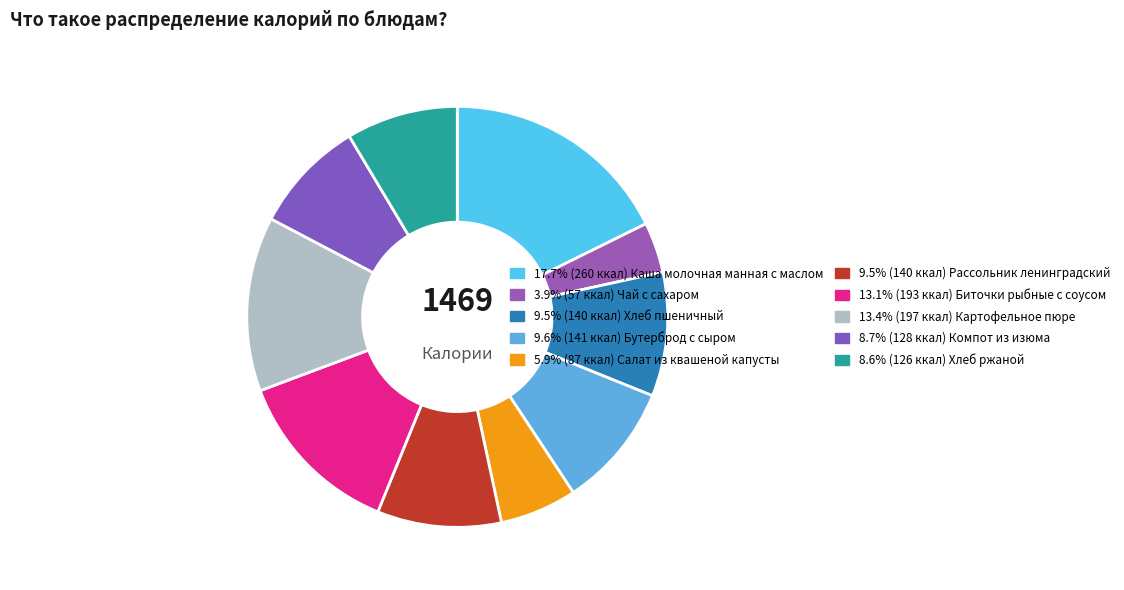

How many slices are in this pie chart?

10